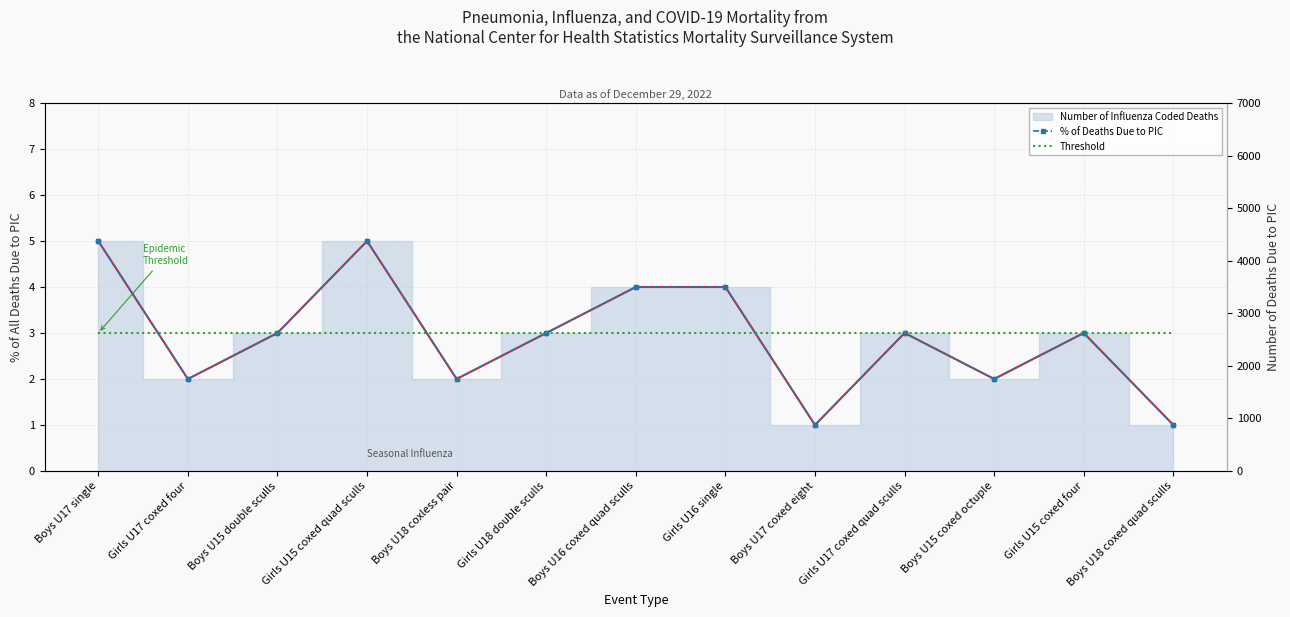

What is the spread (max minus min) of values at Boys U17 single?

2